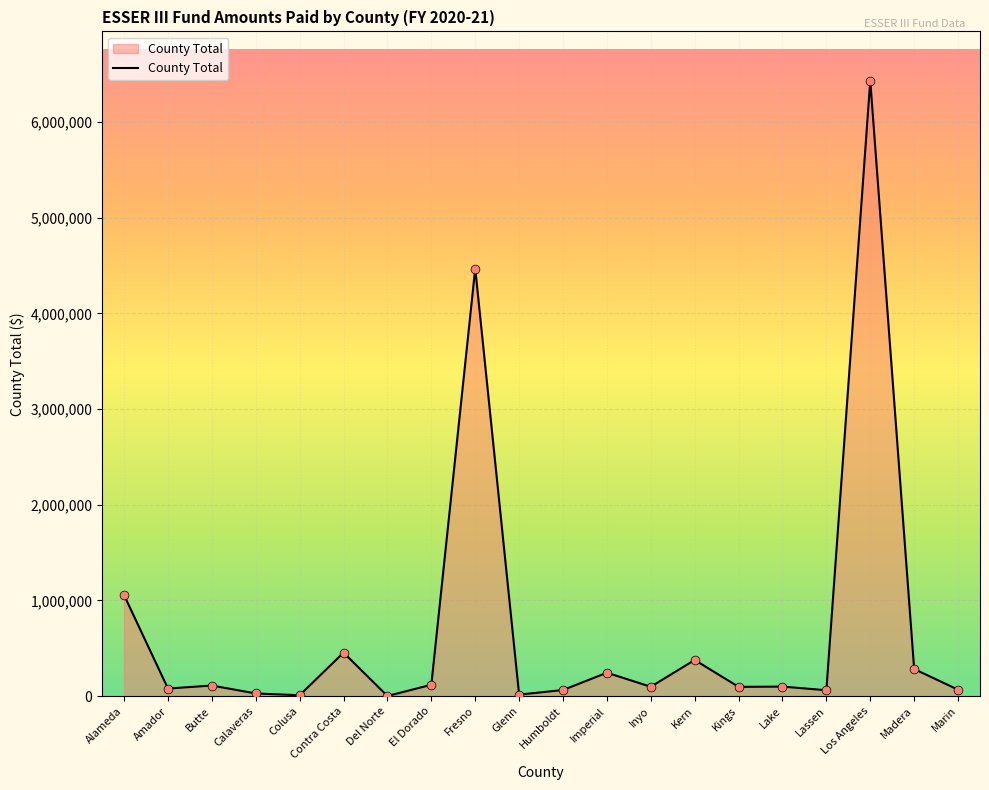

What is the change in value from Butte to Marin?

-43465